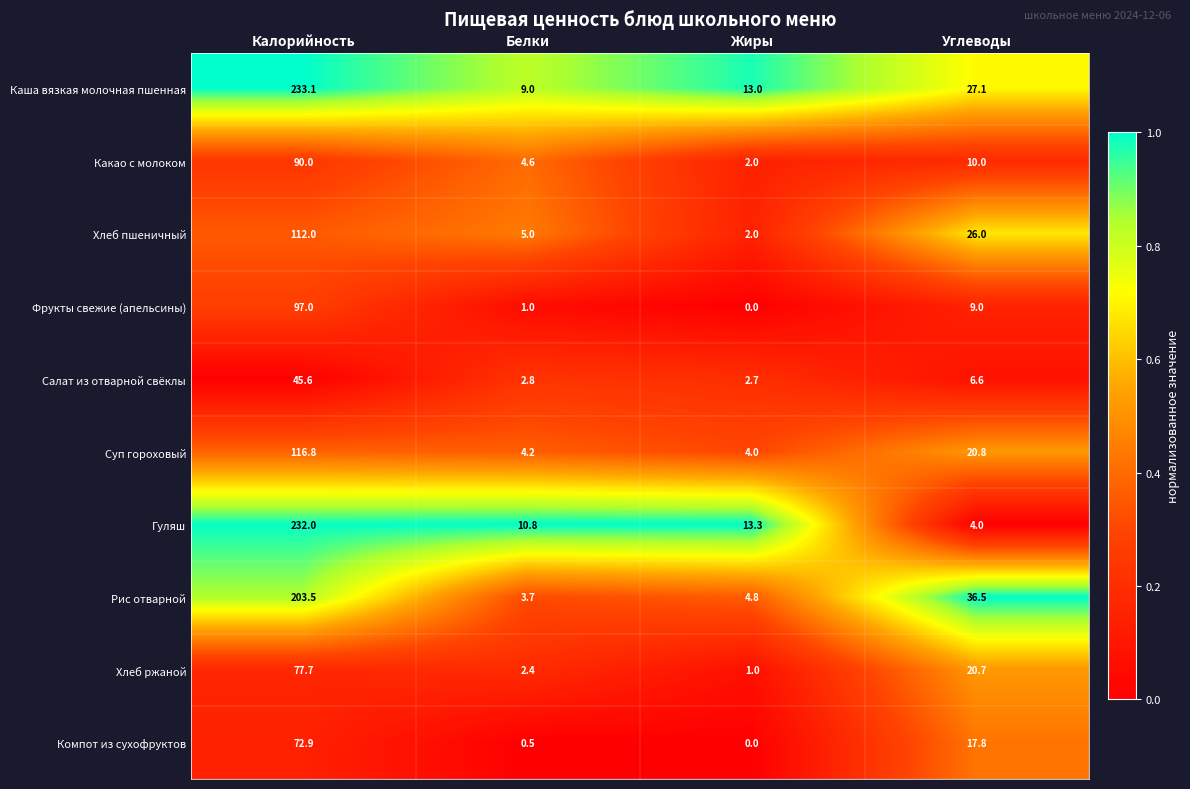

What is the total value across all series at Белки?

44.0